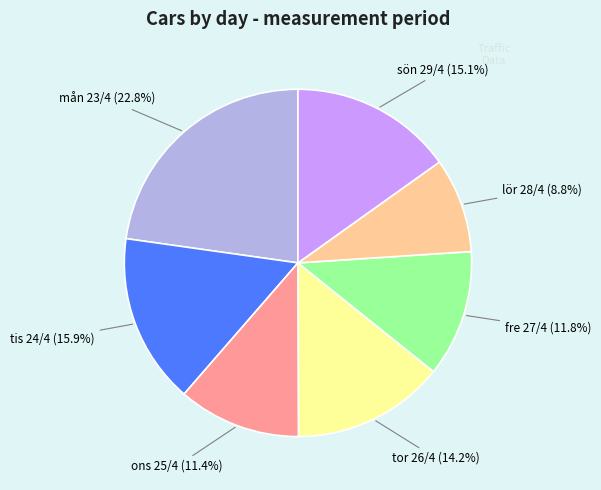

Which category has the smallest portion of the pie?

lör 28/4